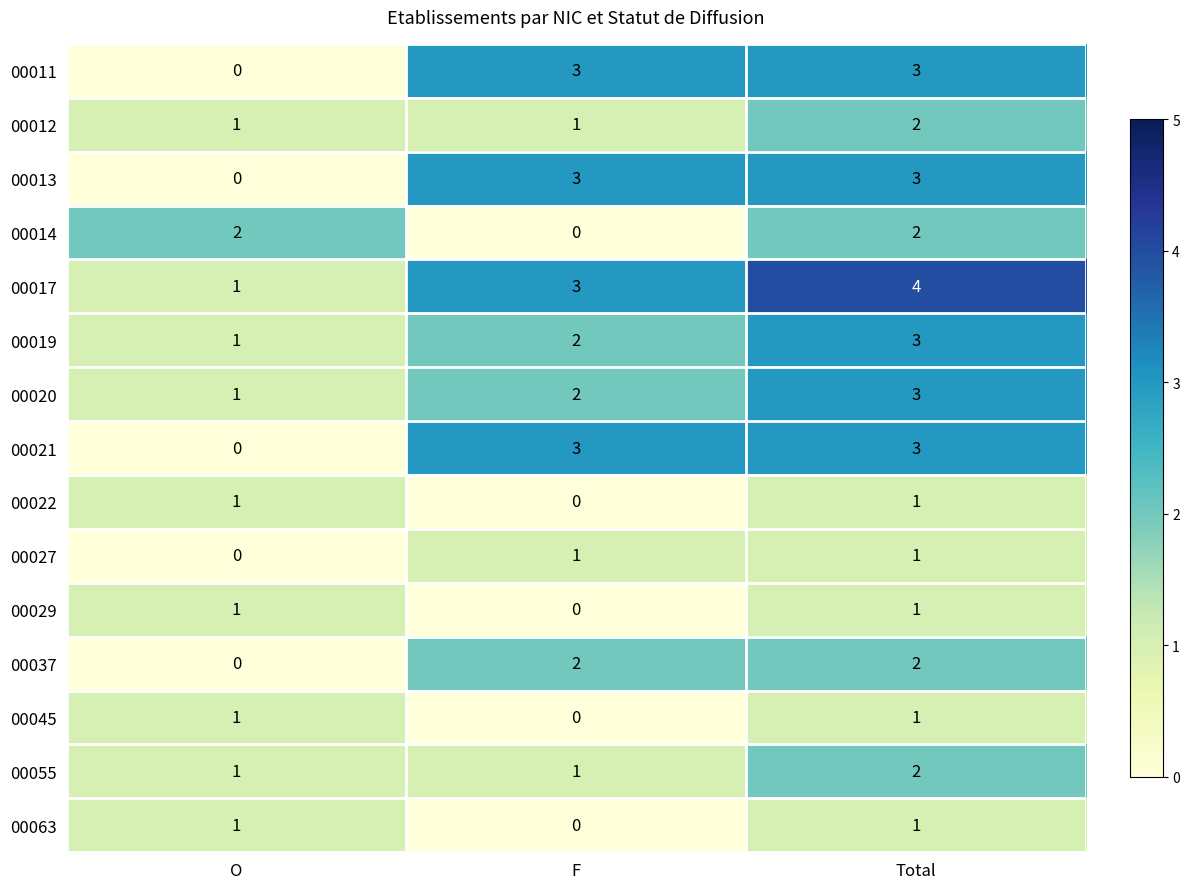

How many distinct data groups are displayed?

15